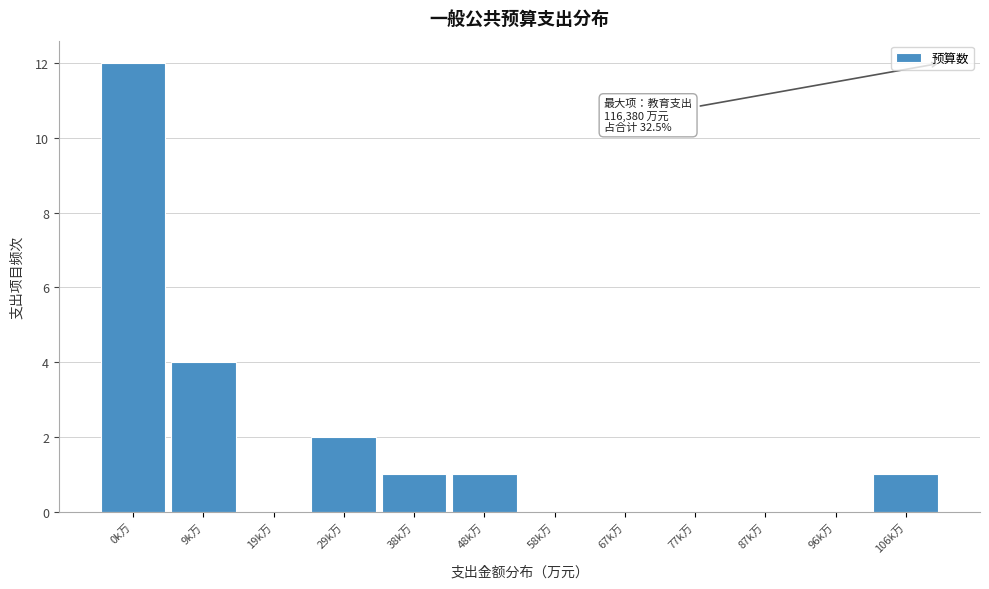

Reading left to right, list all the values displayed in this chart.

0k万=12	9k万=4	19k万=0	29k万=2	38k万=1	48k万=1	58k万=0	67k万=0	77k万=0	87k万=0	96k万=0	106k万=1